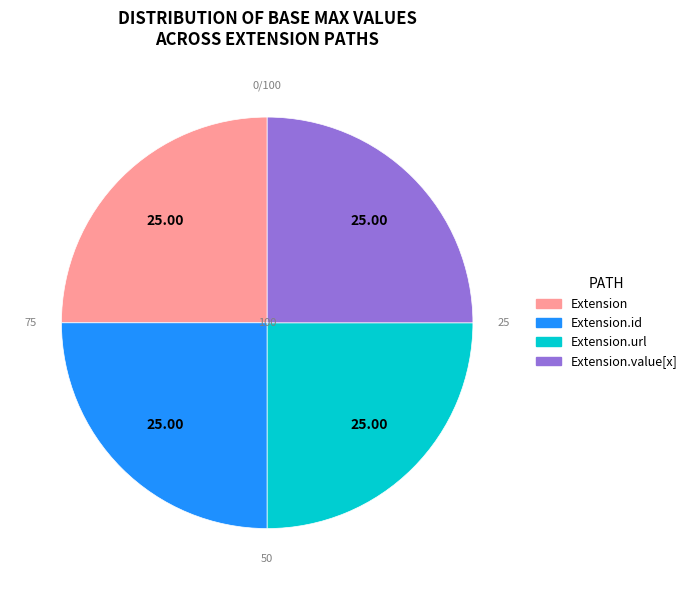

Is there any slice that represents more than half of the pie?

No